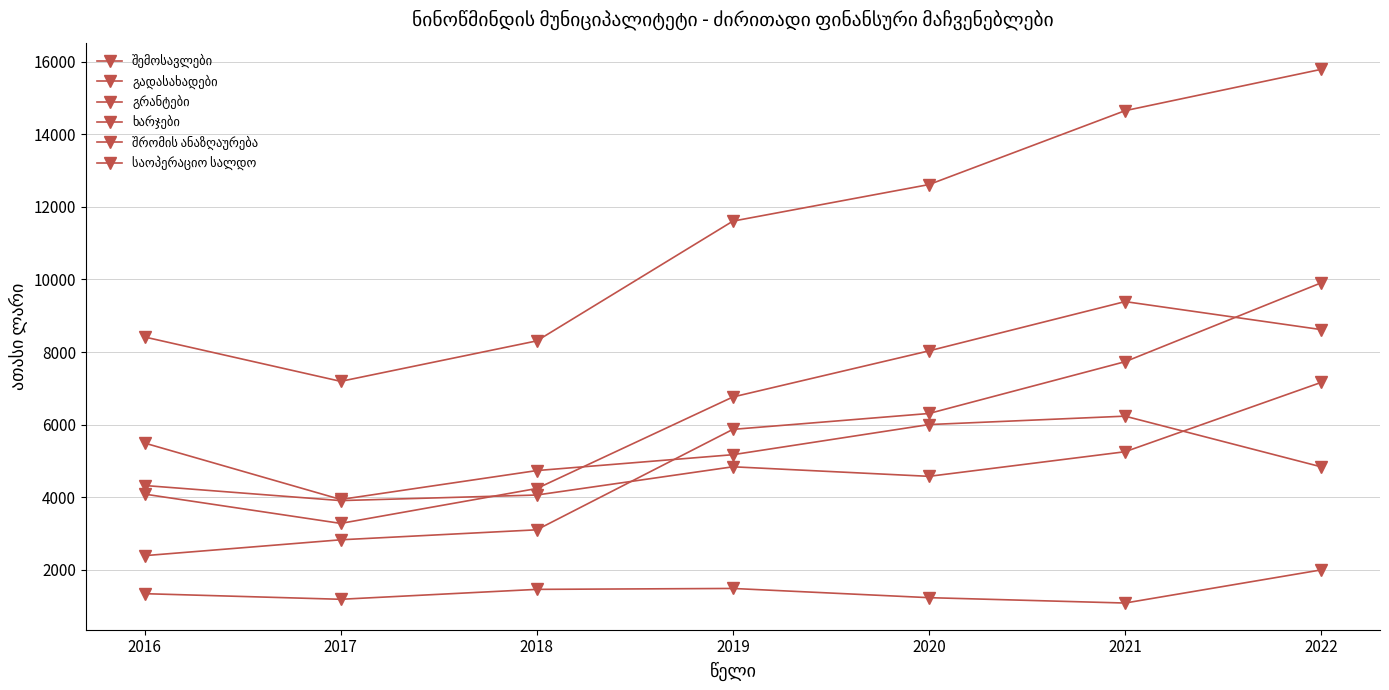

How many lines are shown in the chart?

6